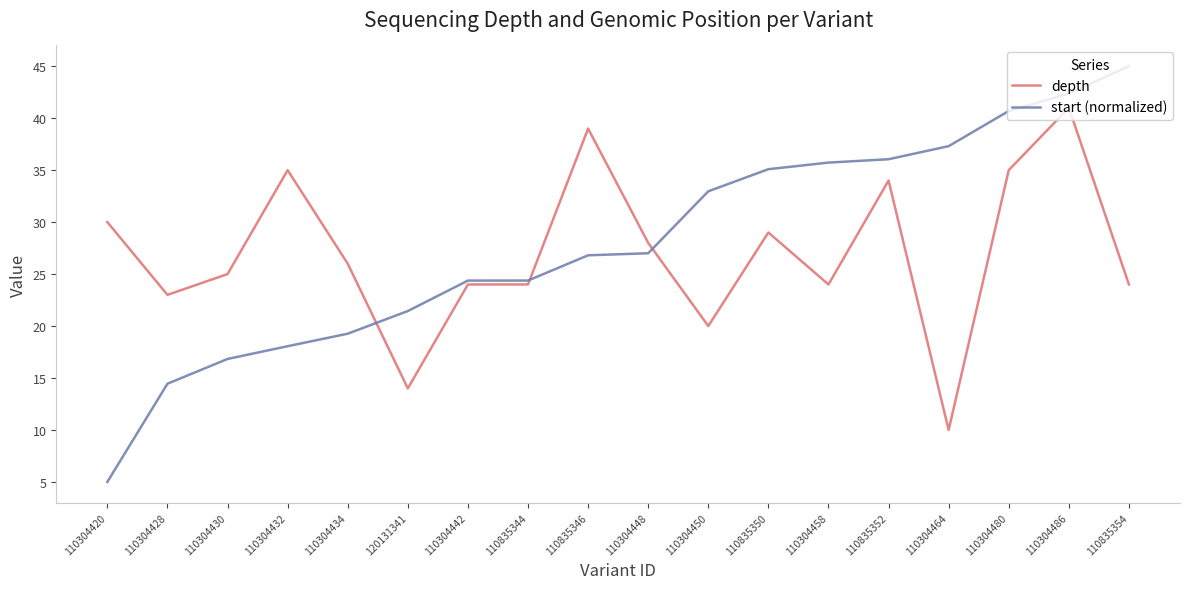

What is the total value across all series at 110304430?

41.8